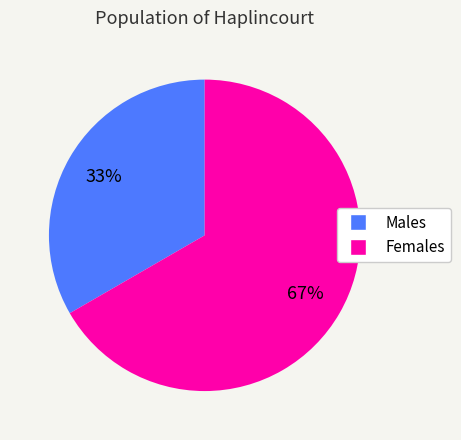

To the nearest percent, what is the average slice percentage?

50%